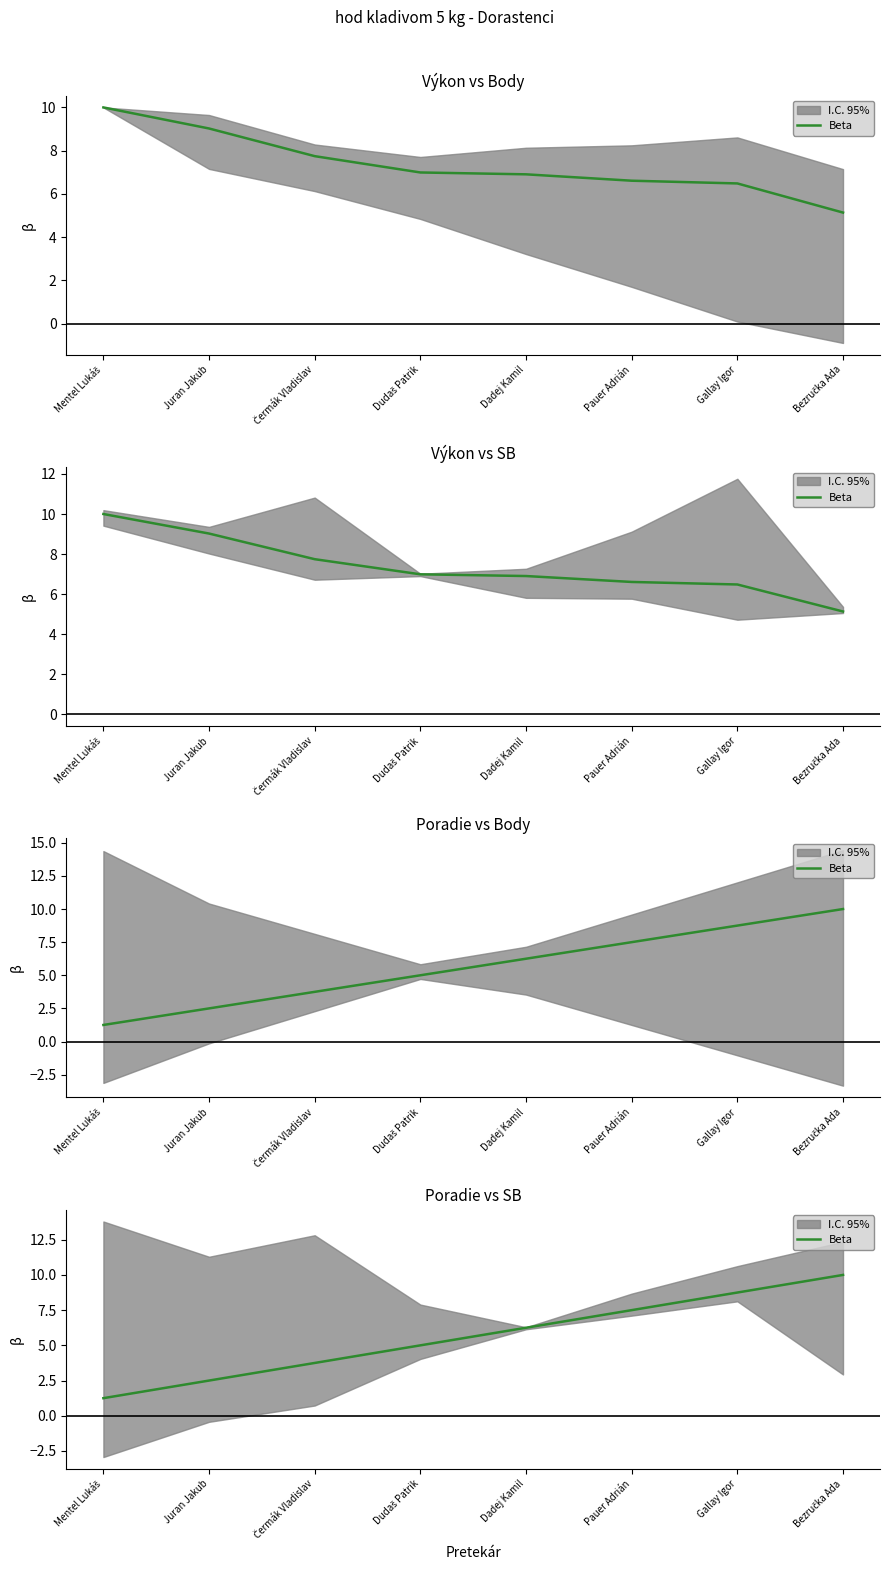

What is the value of the 4th point from the left?

5.0